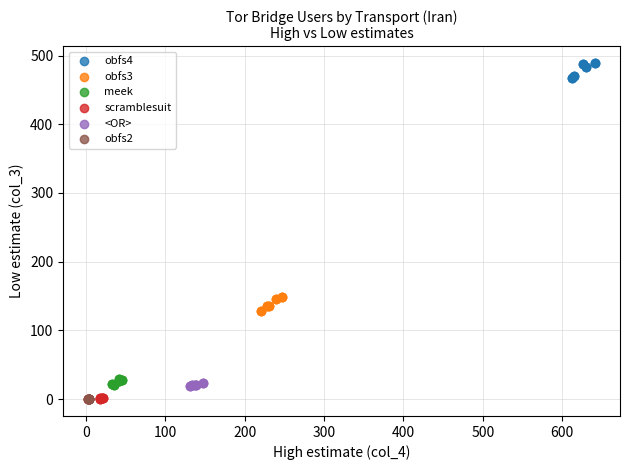

Which series contains the highest Y value?

obfs4